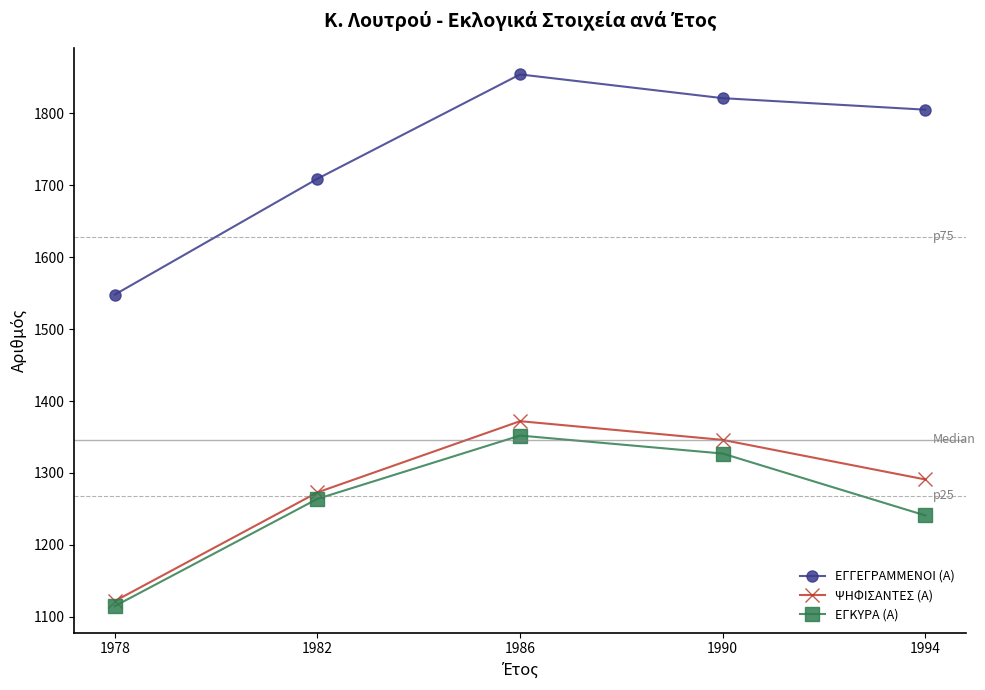

What is the smallest value displayed?

1115